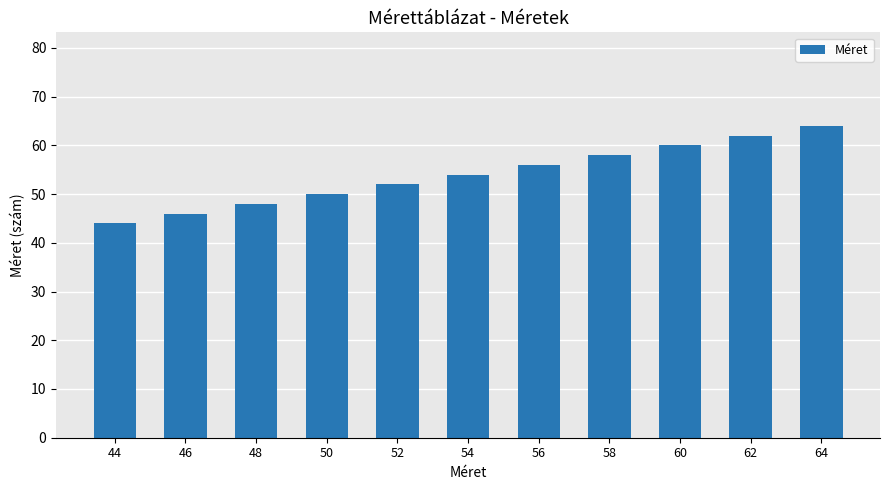

Which category has the lowest value across all series?

44